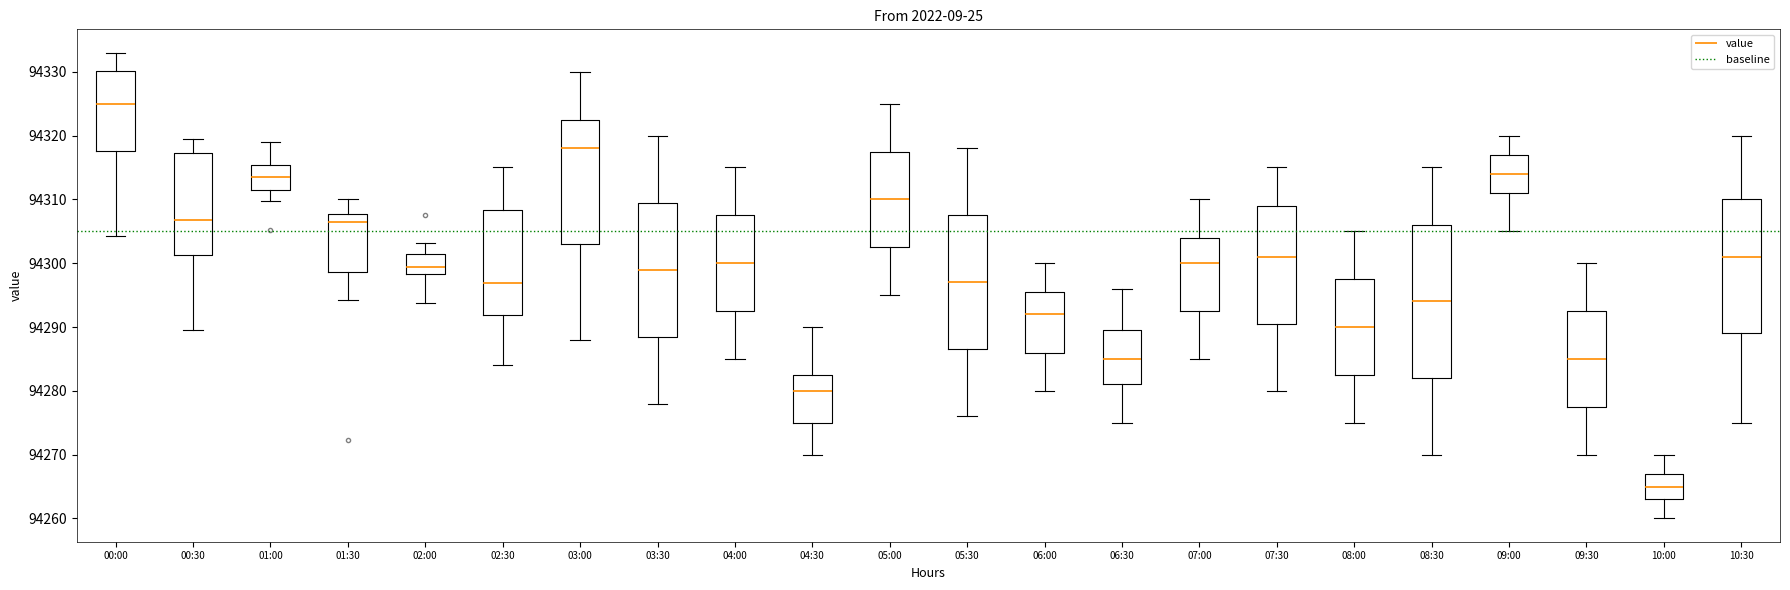

Reading left to right, read every box against the y-axis: the position of its median line, the range the box covers, and the ends of its whiskers. The values are not printed on the chart, so give them approximately, as read against the axis.

00:00: median 94325, box 94318 to 94330, whiskers 94304 to 94333
00:30: median 94307, box 94301 to 94317, whiskers 94290 to 94319
01:00: median 94313, box 94311 to 94315, whiskers 94310 to 94319
01:30: median 94306, box 94299 to 94308, whiskers 94294 to 94310
02:00: median 94299, box 94298 to 94301, whiskers 94294 to 94303
02:30: median 94297, box 94292 to 94308, whiskers 94284 to 94315
03:00: median 94318, box 94303 to 94323, whiskers 94288 to 94330
03:30: median 94299, box 94289 to 94310, whiskers 94278 to 94320
04:00: median 94300, box 94293 to 94308, whiskers 94285 to 94315
04:30: median 94280, box 94275 to 94283, whiskers 94270 to 94290
05:00: median 94310, box 94303 to 94318, whiskers 94295 to 94325
05:30: median 94297, box 94287 to 94308, whiskers 94276 to 94318
06:00: median 94292, box 94286 to 94296, whiskers 94280 to 94300
06:30: median 94285, box 94281 to 94290, whiskers 94275 to 94296
07:00: median 94300, box 94293 to 94304, whiskers 94285 to 94310
07:30: median 94301, box 94291 to 94309, whiskers 94280 to 94315
08:00: median 94290, box 94283 to 94298, whiskers 94275 to 94305
08:30: median 94294, box 94282 to 94306, whiskers 94270 to 94315
09:00: median 94314, box 94311 to 94317, whiskers 94305 to 94320
09:30: median 94285, box 94278 to 94293, whiskers 94270 to 94300
10:00: median 94265, box 94263 to 94267, whiskers 94260 to 94270
10:30: median 94301, box 94289 to 94310, whiskers 94275 to 94320